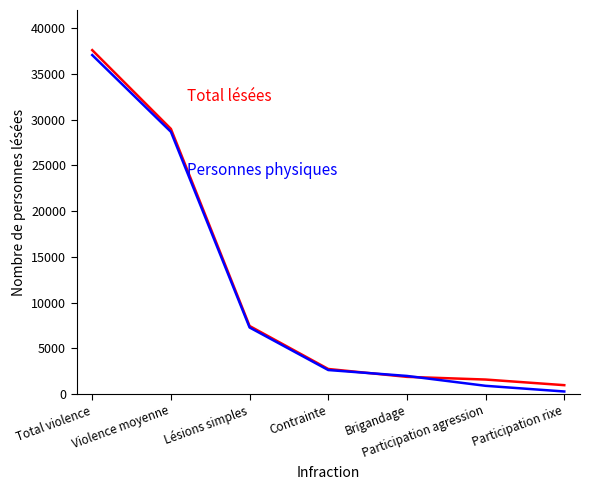

What is the spread (max minus min) of values at Violence moyenne?

319